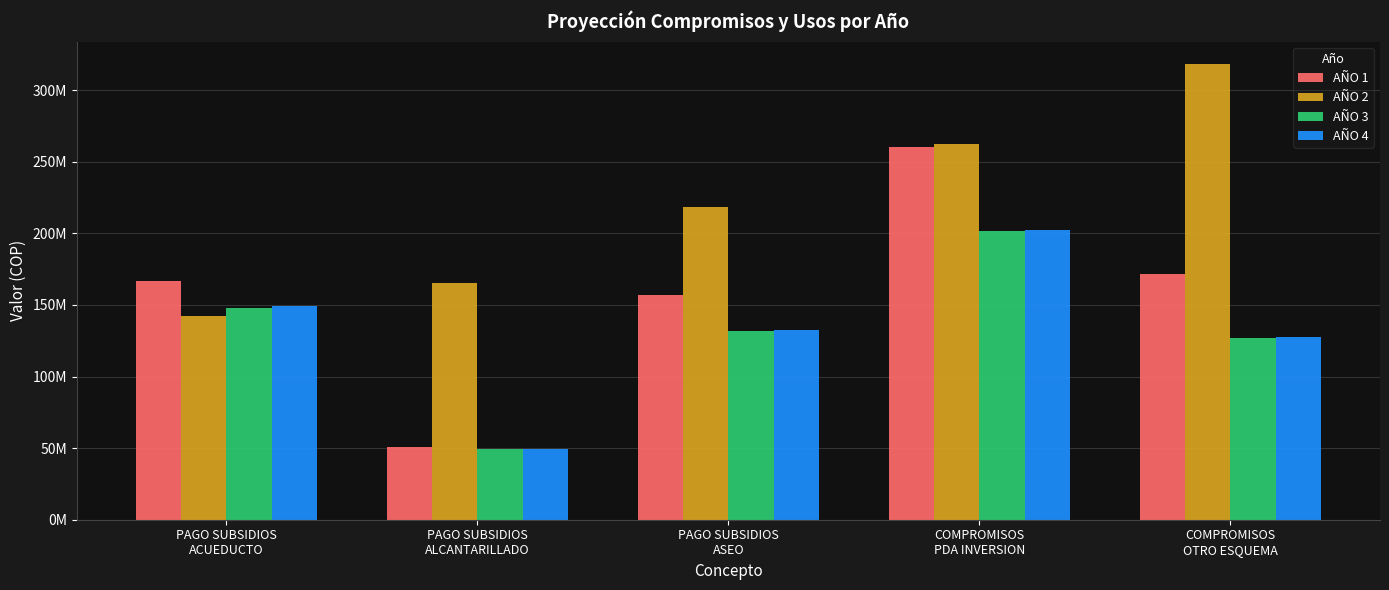

What are all the series names shown in the legend?

AÑO 1, AÑO 2, AÑO 3, AÑO 4